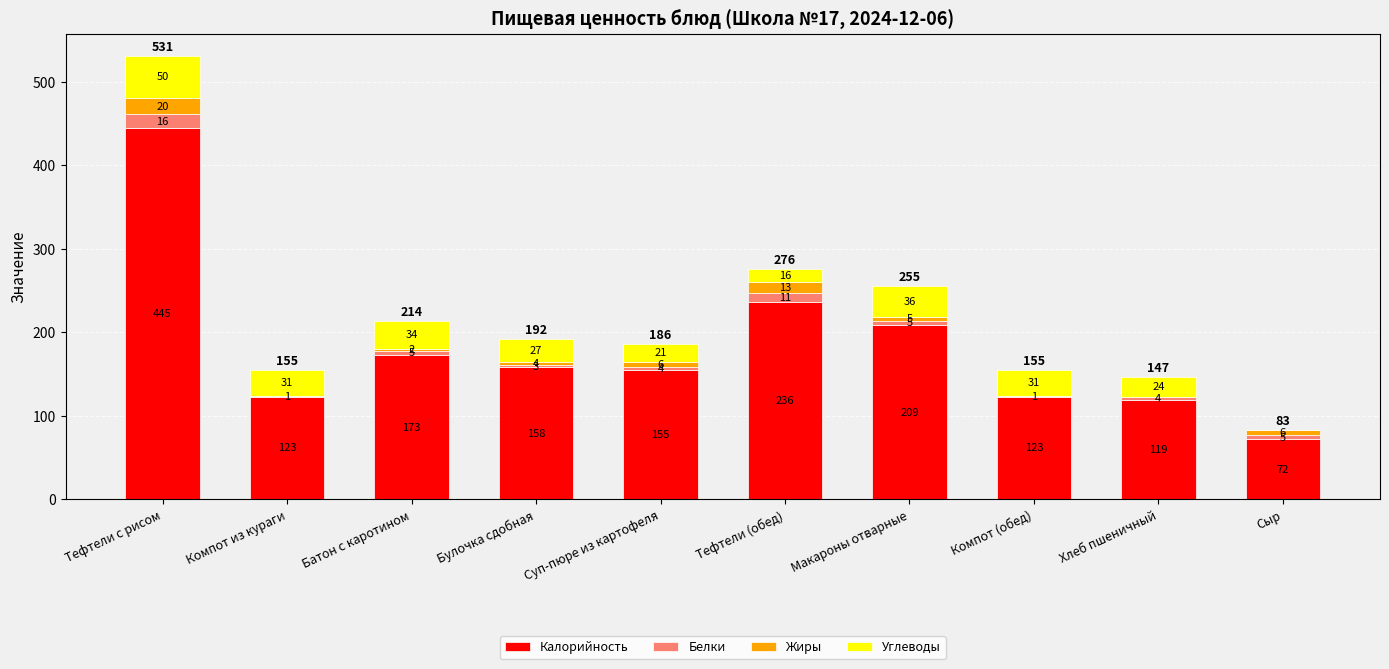

What is the total value across all series at Суп-пюре из картофеля?

186